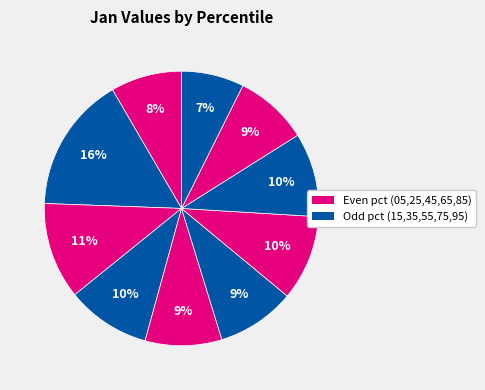

Which slice is the largest?

pct15